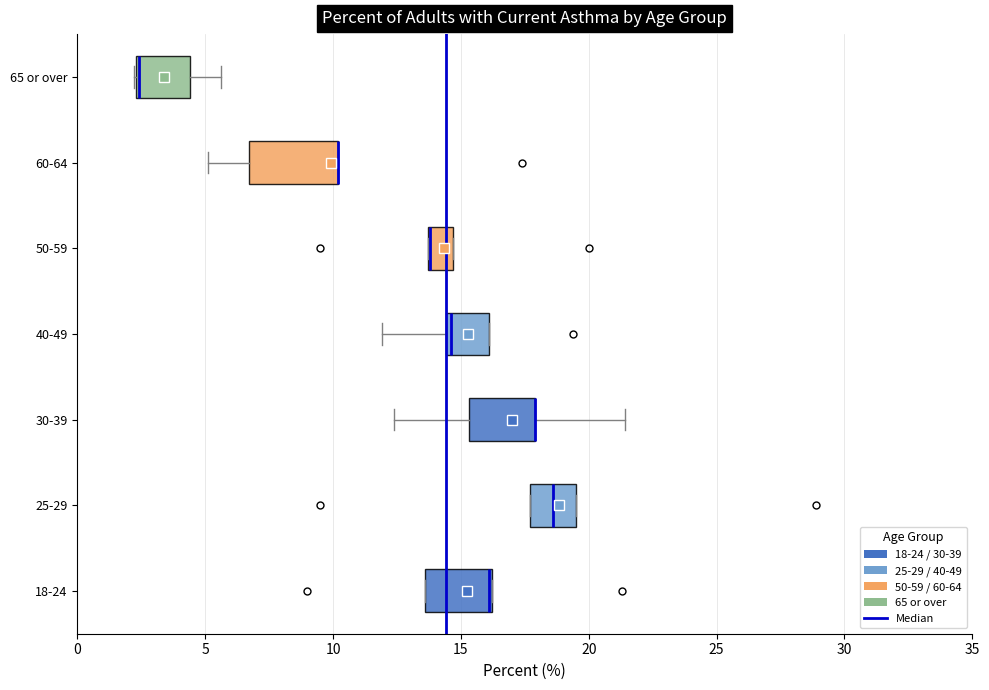

Reading bottom to top, transcribe this box plot: for each box, give where its median line is, the range the box spans, and where its two whiskers end, as read against the x-axis. The values are not printed on the chart, so give them approximately, as read against the axis.

18-24: median 16.0 (drawn on the box's right edge), box 13.5 to 16.0, whiskers 13.5 to 16.0
25-29: median 18.5, box 17.5 to 19.5, whiskers 17.5 to 19.5
30-39: median 18.0 (drawn on the box's right edge), box 15.5 to 18.0, whiskers 12.5 to 21.5
40-49: median 14.5 (just right of the box's left edge), box 14.5 to 16.0, whiskers 12.0 to 16.0
50-59: median 14.0 (drawn on the box's left edge), box 13.5 to 14.5, whiskers 13.5 to 14.5
60-64: median 10.0 (drawn on the box's right edge), box 6.5 to 10.0, whiskers 5.0 to 10.0
65 or over: median 2.5 (drawn on the box's left edge), box 2.5 to 4.5, whiskers 2.0 to 5.5